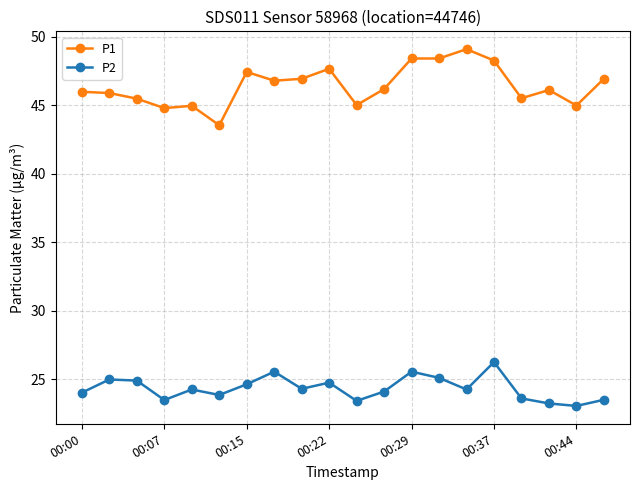

True or false: P1 and P2 cross at least once.

False